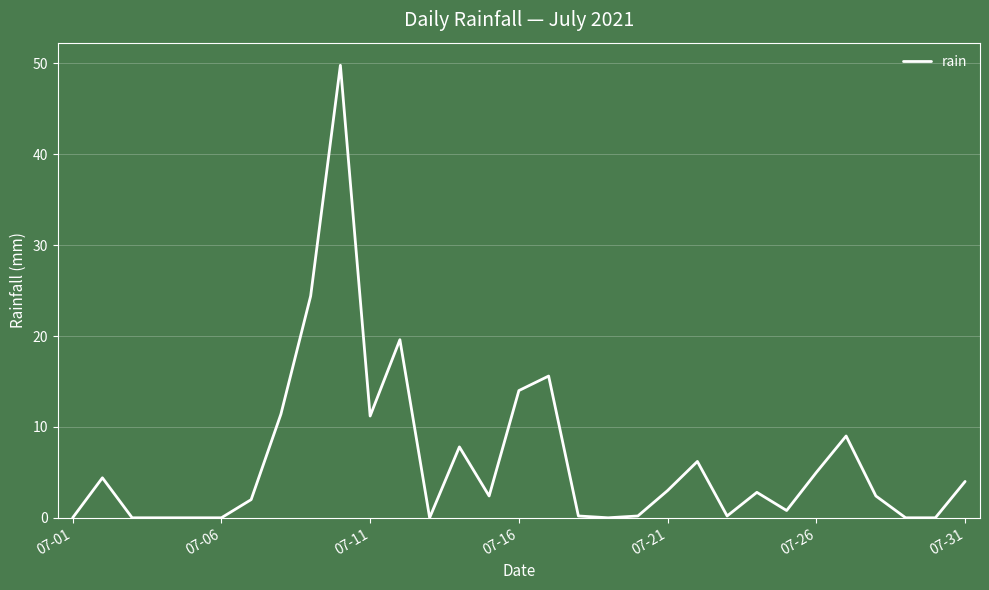

What is the greatest value displayed?

49.8